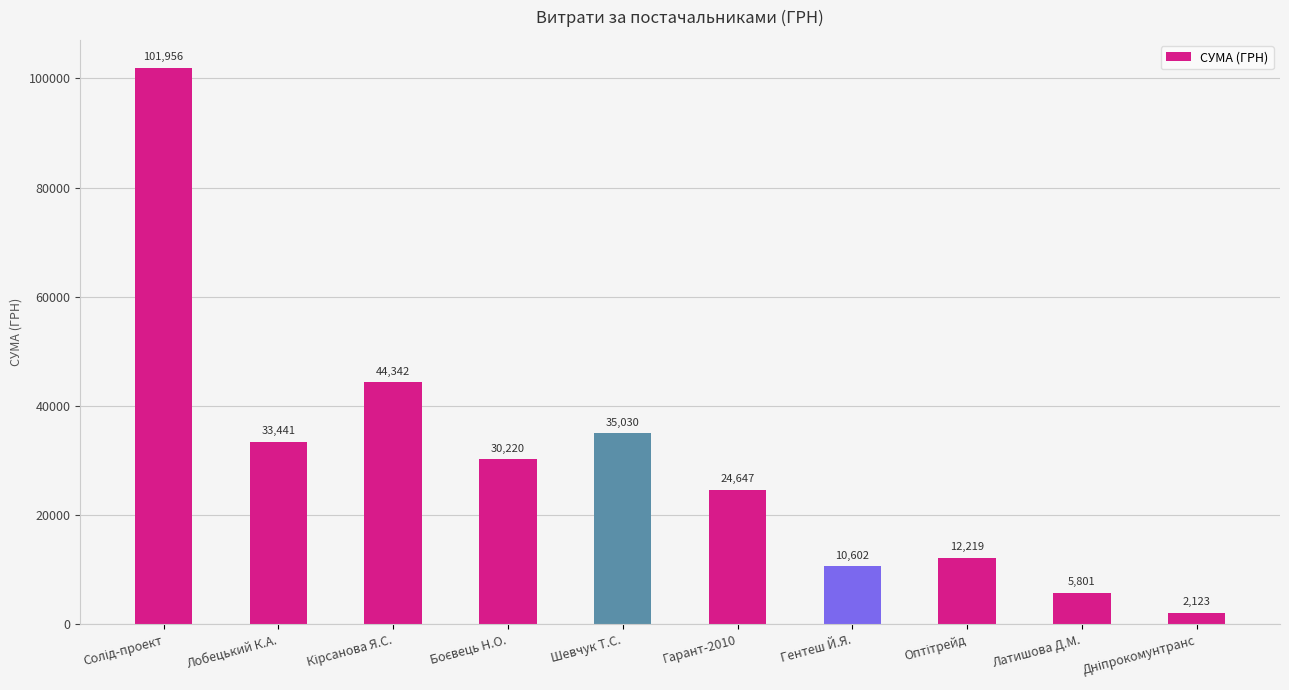

How many values are below 30220?

5